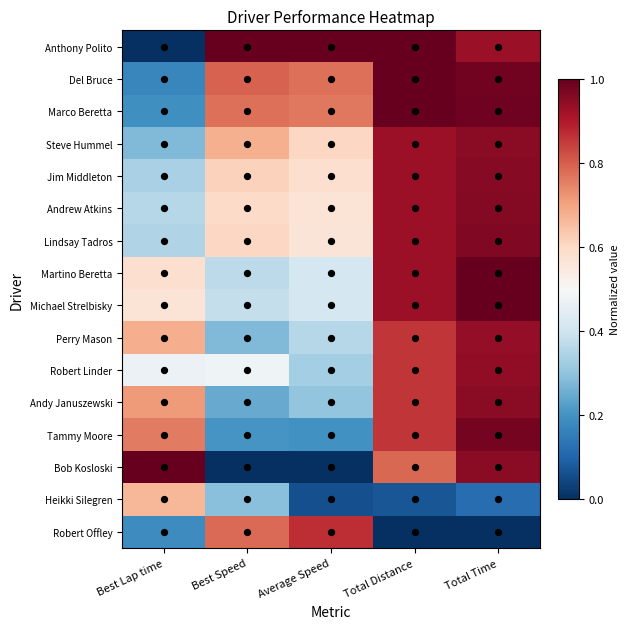

At which category is the sum across all series the highest?

Total Time